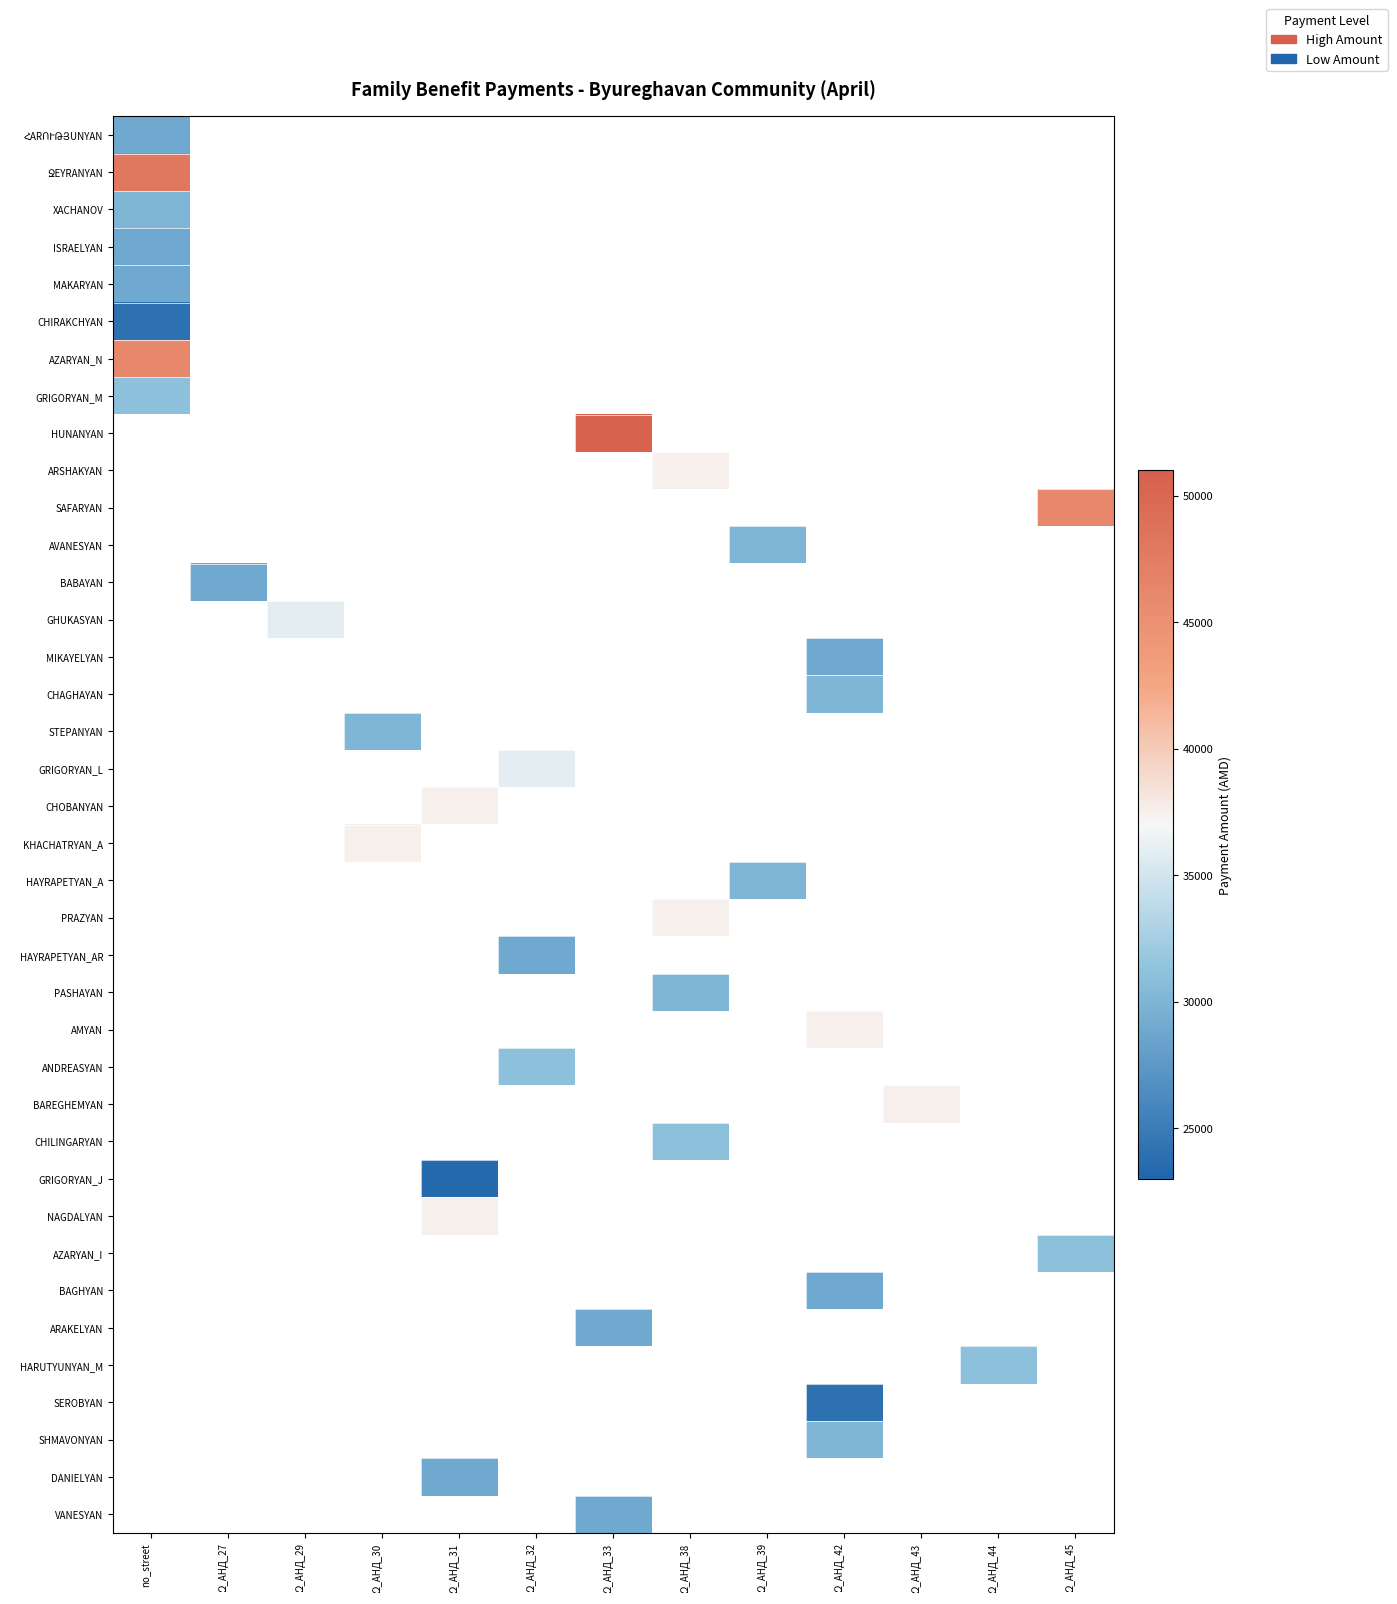

Which has a higher value, Զ_АНД_32 or Զ_АНД_43?

Զ_АНД_43